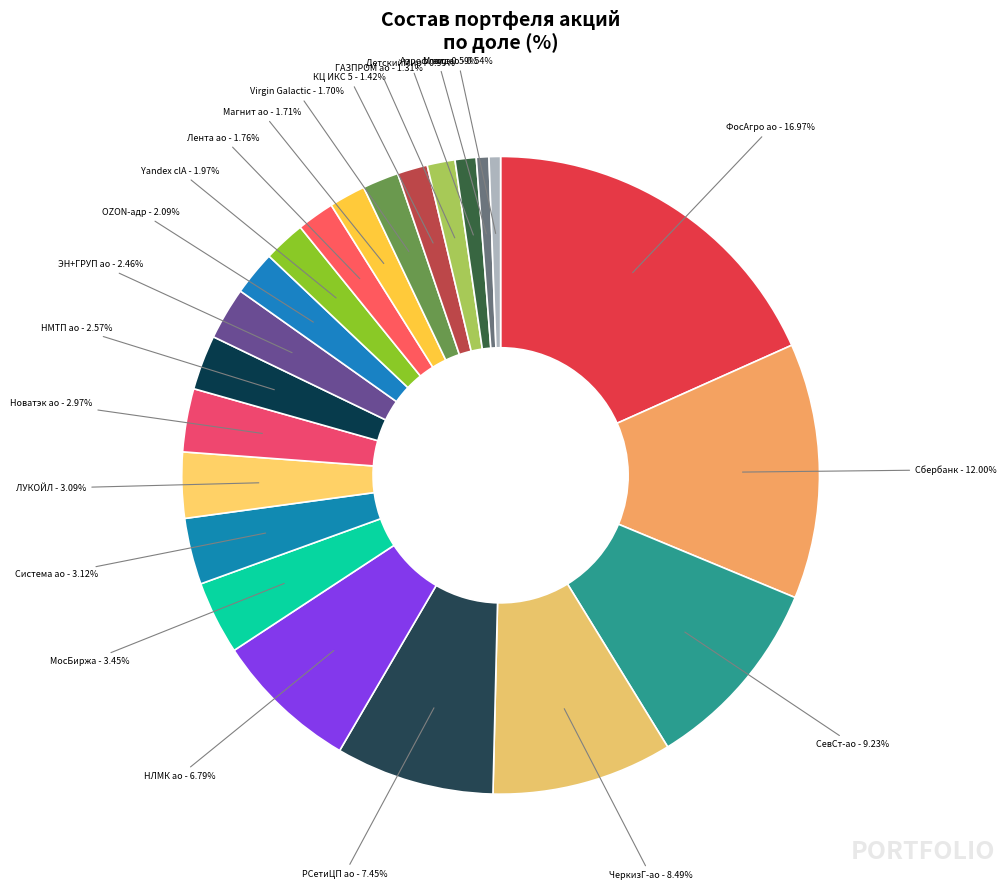

Which category has the biggest portion of the pie?

ФосАгро ао